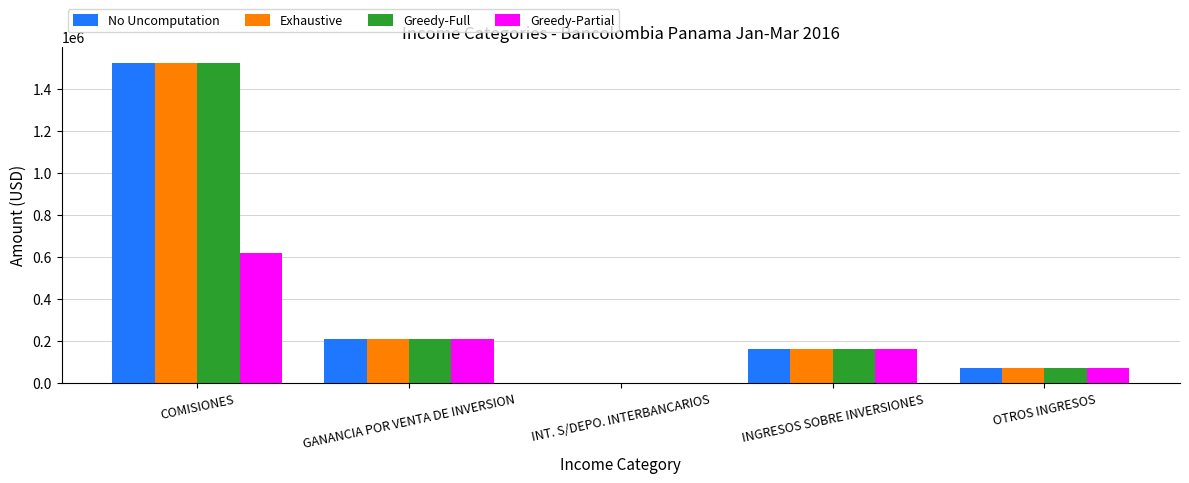

Reading left to right, list all the values displayed in this chart.

No Uncomputation: COMISIONES=1523292.0	GANANCIA POR VENTA DE INVERSION=210709.4	INT. S/DEPO. INTERBANCARIOS=102.8	INGRESOS SOBRE INVERSIONES=164311.1	OTROS INGRESOS=70105.4
Exhaustive: COMISIONES=1523292.0	GANANCIA POR VENTA DE INVERSION=210709.4	INT. S/DEPO. INTERBANCARIOS=102.8	INGRESOS SOBRE INVERSIONES=164311.1	OTROS INGRESOS=70105.4
Greedy-Full: COMISIONES=1523292.0	GANANCIA POR VENTA DE INVERSION=210709.4	INT. S/DEPO. INTERBANCARIOS=102.8	INGRESOS SOBRE INVERSIONES=164311.1	OTROS INGRESOS=70105.4
Greedy-Partial: COMISIONES=619898.5	GANANCIA POR VENTA DE INVERSION=210709.4	INT. S/DEPO. INTERBANCARIOS=102.8	INGRESOS SOBRE INVERSIONES=164311.1	OTROS INGRESOS=70105.4